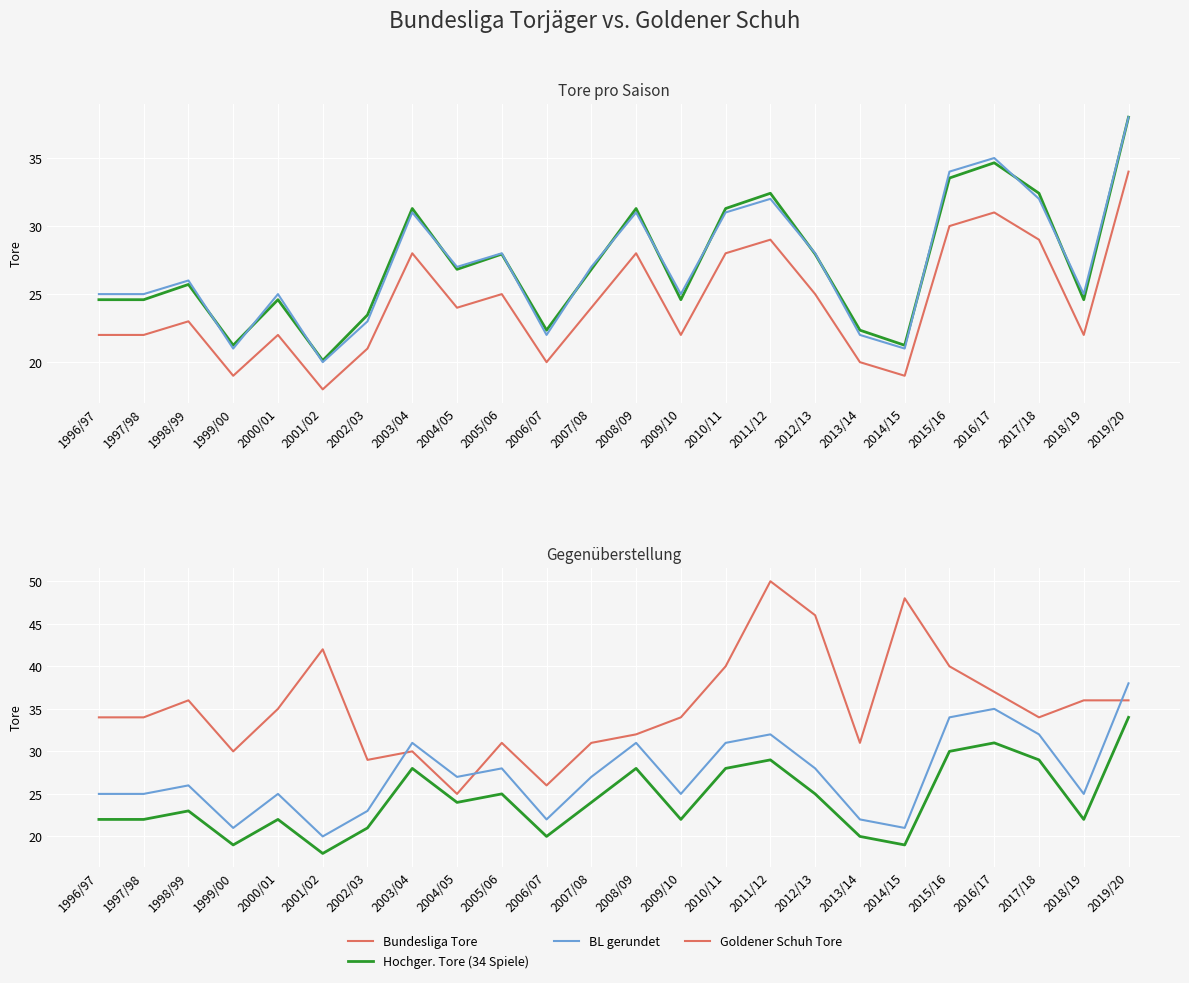

The Goldener Schuh Tore series shows 34.0 at 1996/97. True or false?

True